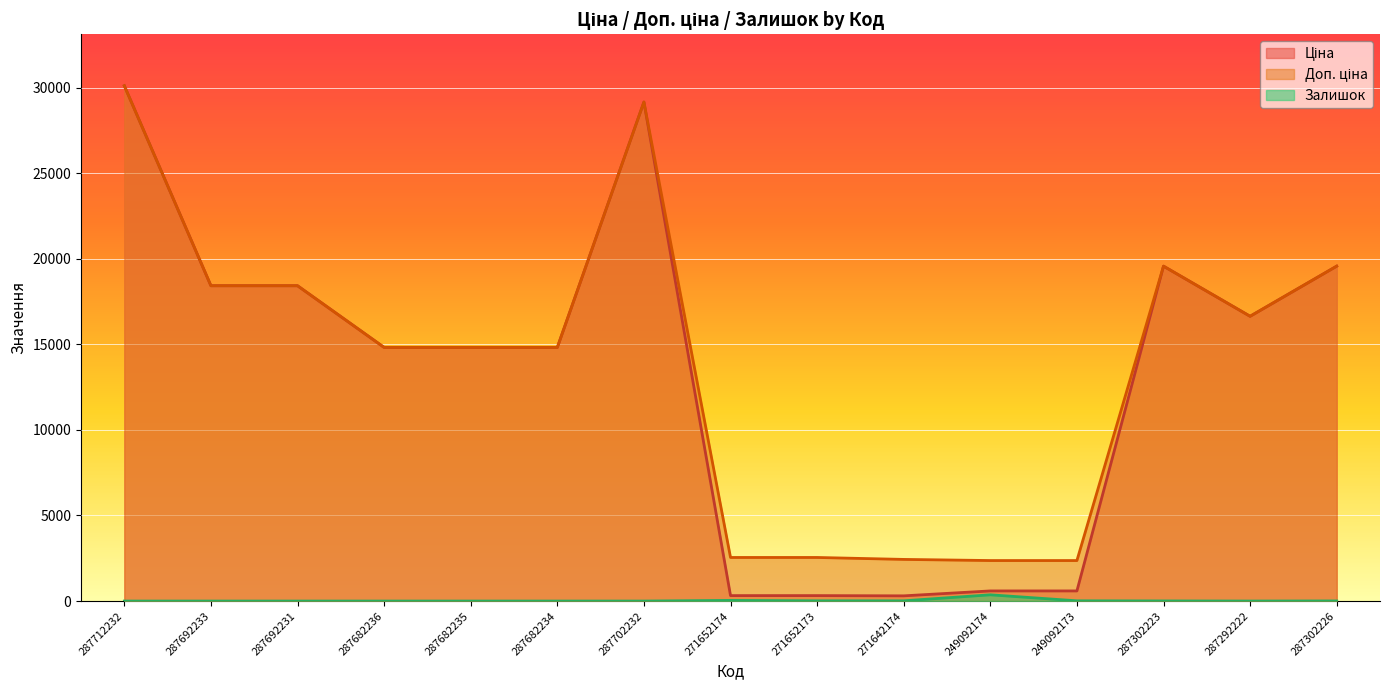

What is the value of the Ціна point at the 4th from the left?

14817.6